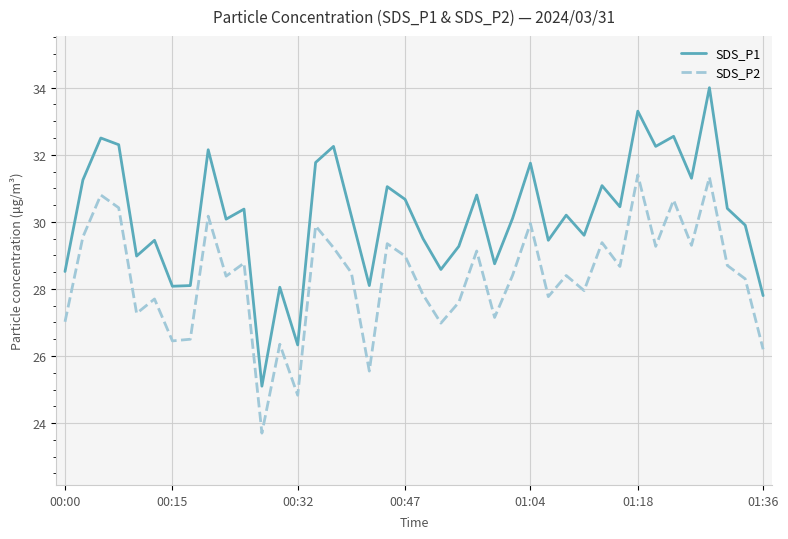

Which series has the largest range (max minus min)?

SDS_P1